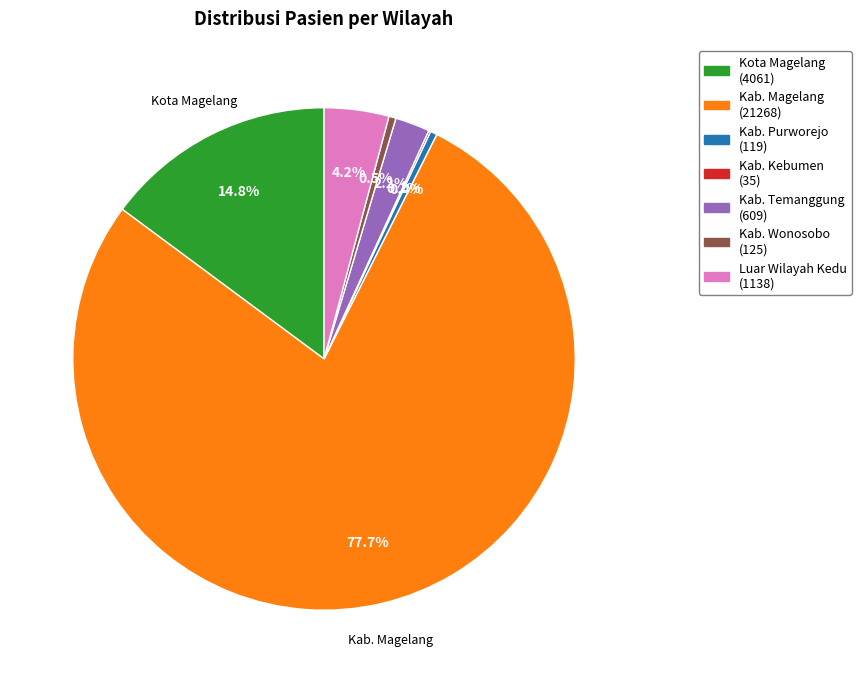

Is there a majority slice in this chart?

Yes